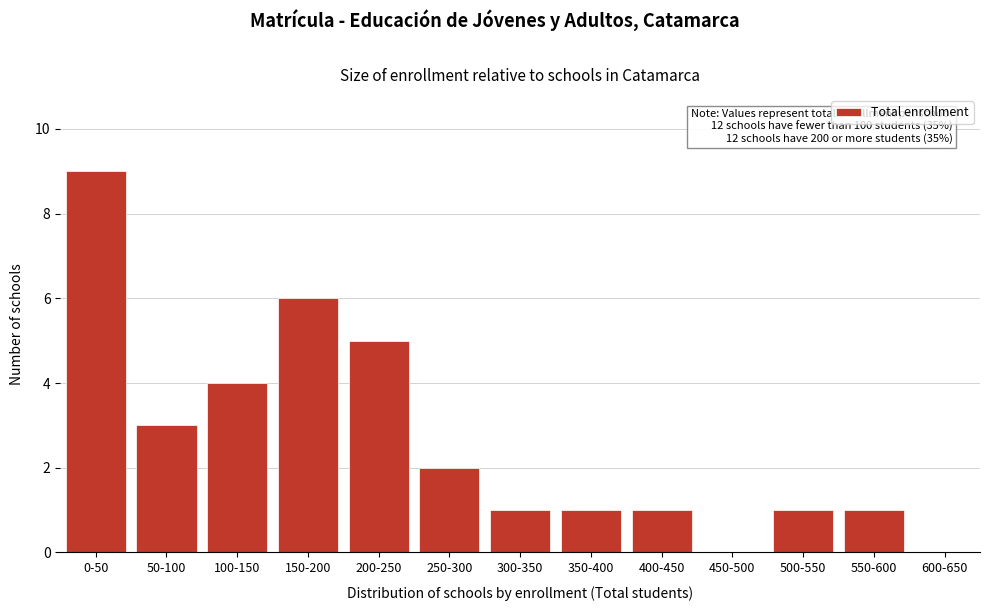

Reading left to right, transcribe all the data shown in this chart.

0-50=9	50-100=3	100-150=4	150-200=6	200-250=5	250-300=2	300-350=1	350-400=1	400-450=1	450-500=0	500-550=1	550-600=1	600-650=0